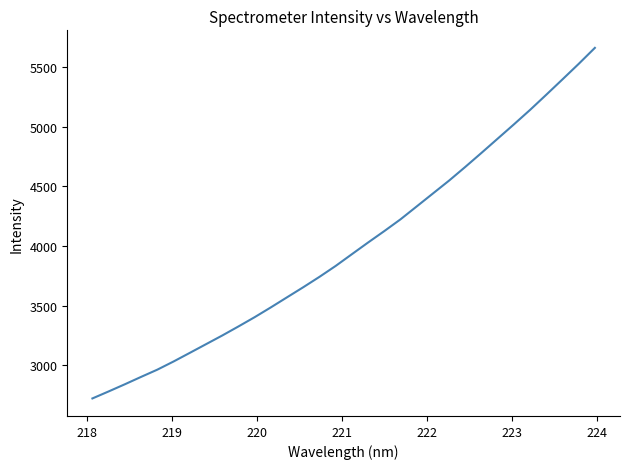

What is the smallest value displayed?

2721.7